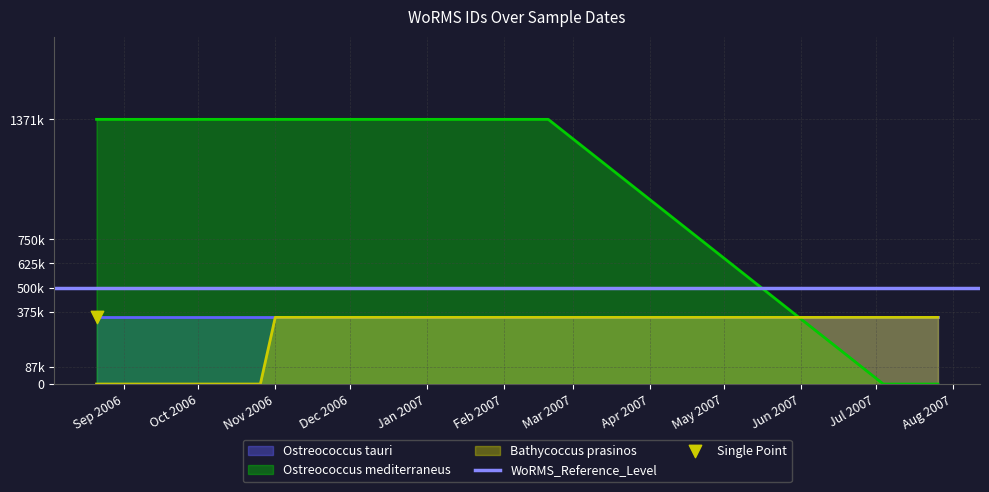

Which series reaches the minimum Y coordinate?

Ostreococcus mediterraneus